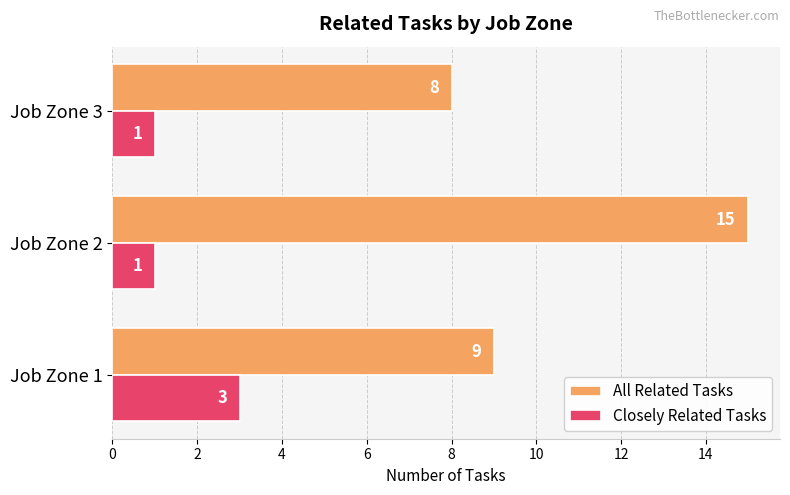

True or false: Closely Related Tasks has a value of 0 at Job Zone 3.

False